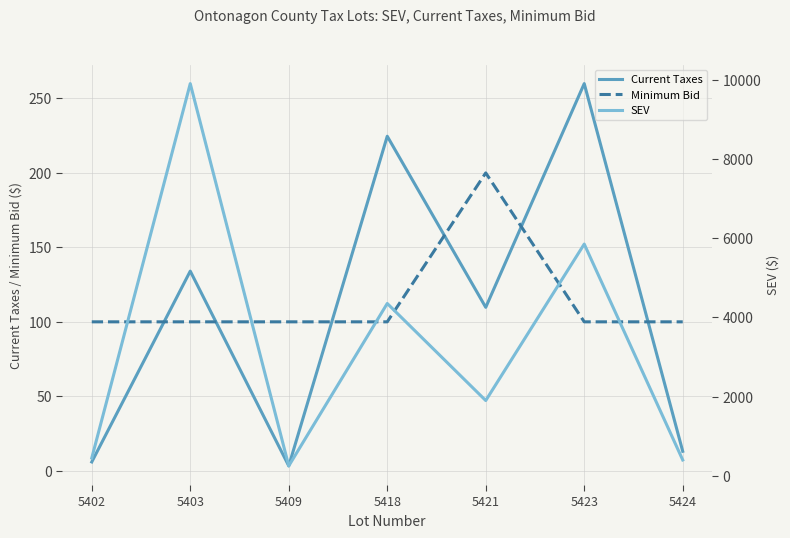

What is the difference between the second highest and minimum values in the Current Taxes series?

221.4